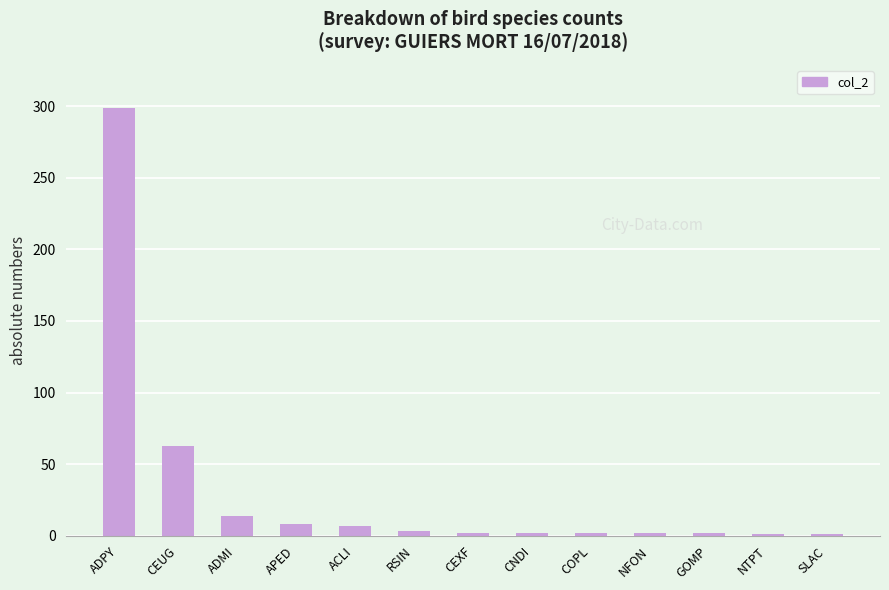

Count the number of categories in the chart.

13